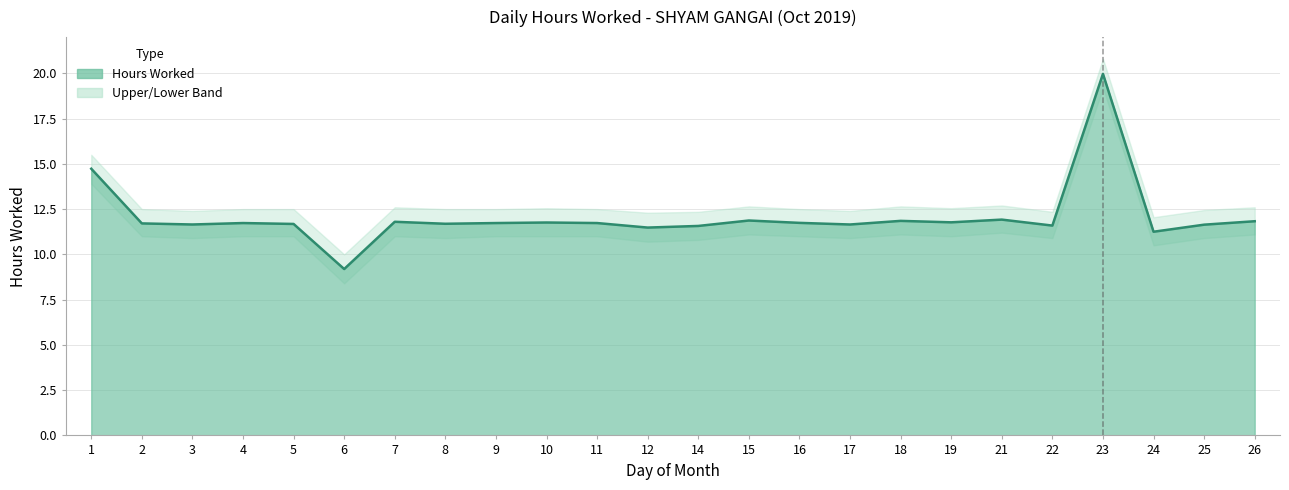

Is it true that Hours Worked equals 11.7 at 17?

True